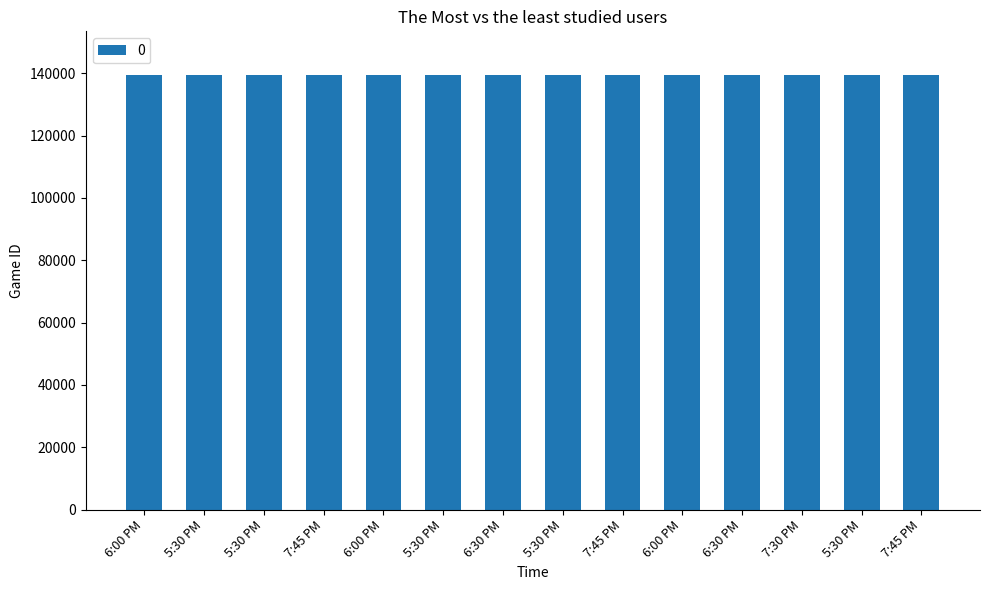

How many data points are less than 139511?

7